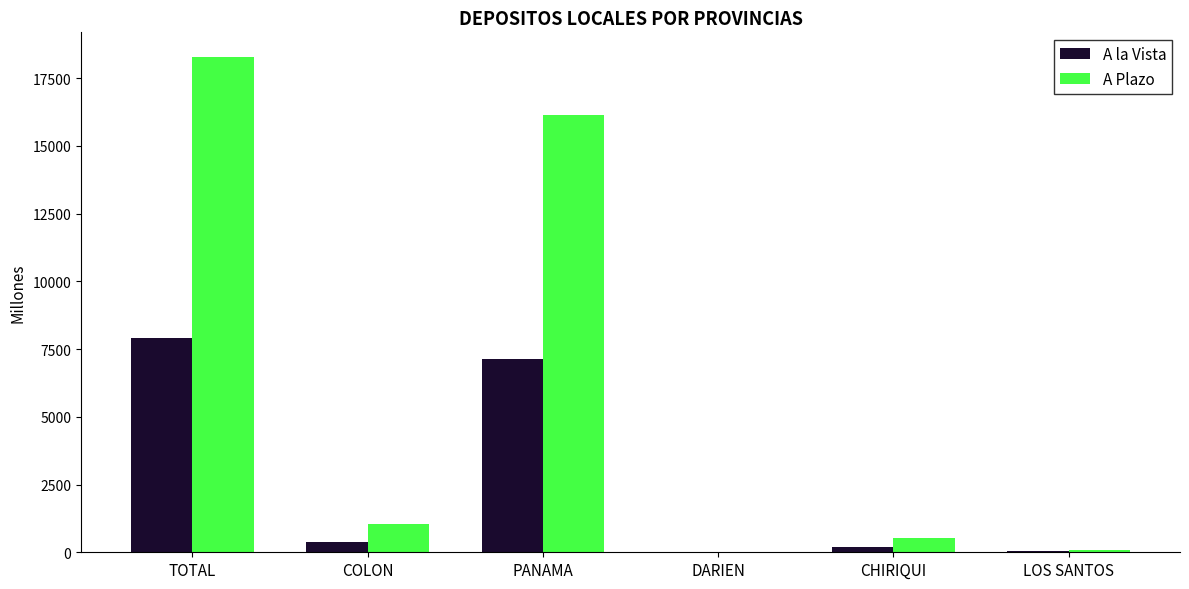

The value of A Plazo at COLON is 1729.1. True or false?

False